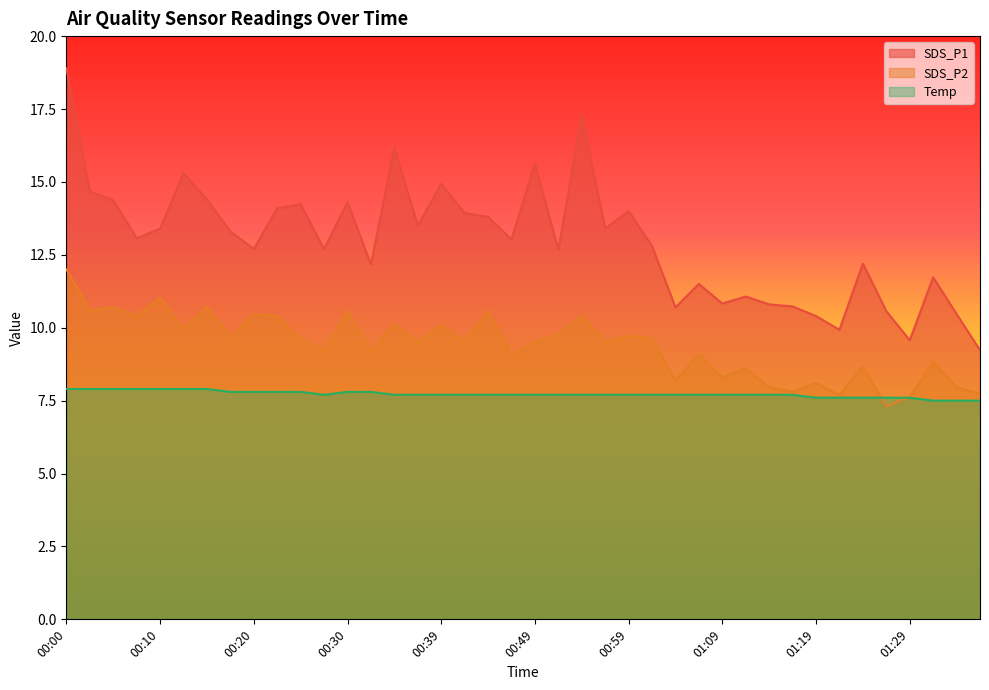

True or false: SDS_P2 has more than 2 points higher than both neighbors.

True